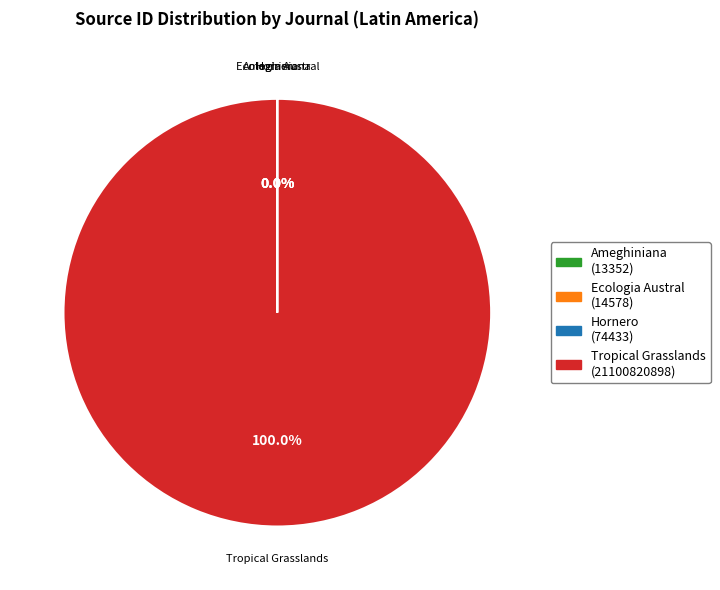

Does any single category account for the majority?

Yes